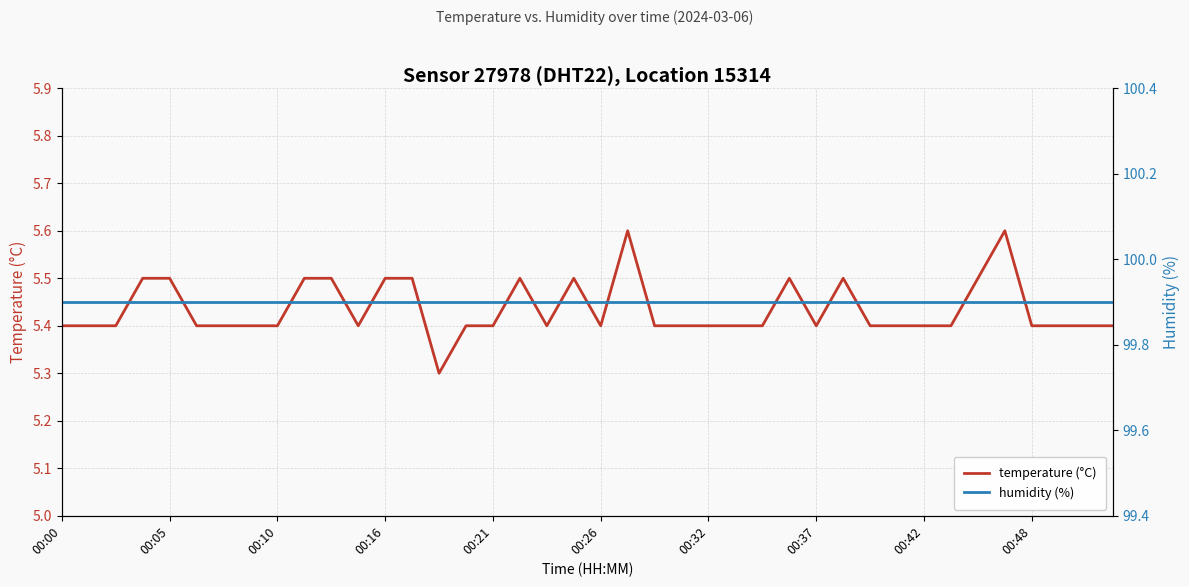

True or false: temperature (°C) and humidity (%) cross at least once.

False